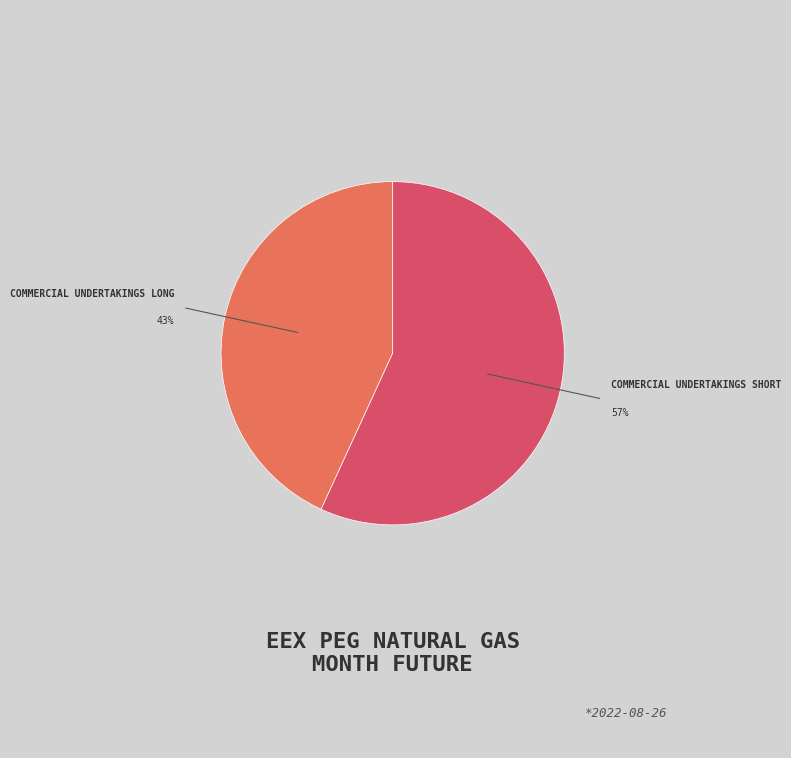

To the nearest percent, what is the average slice percentage?

50%